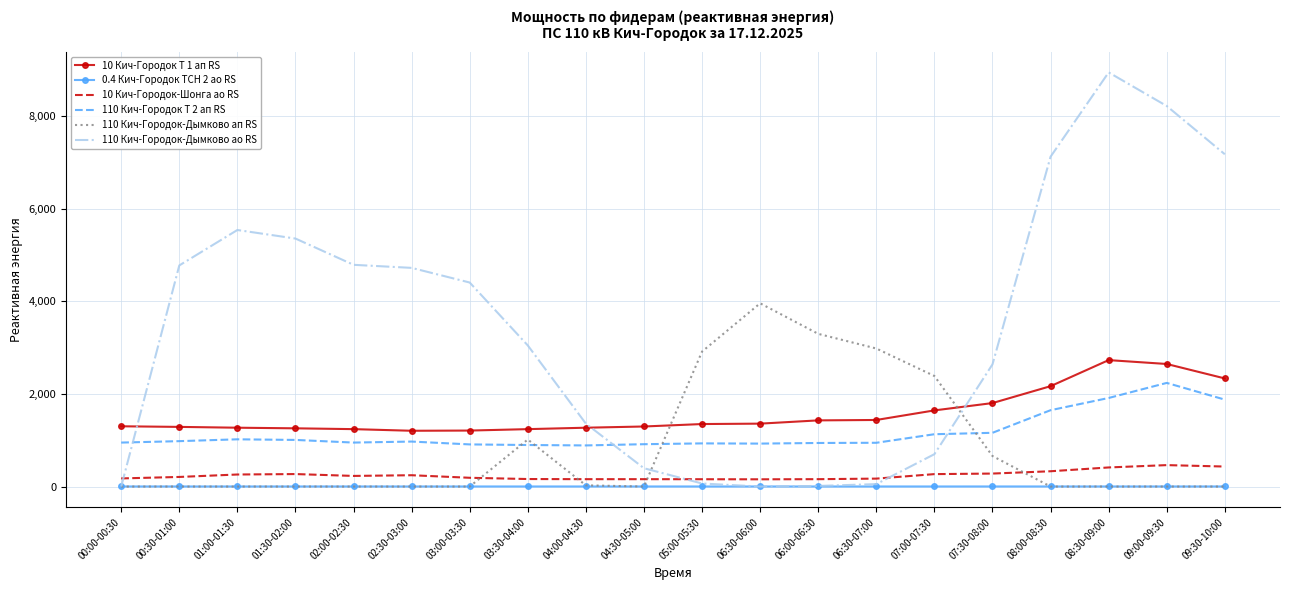

Count the number of categories in the chart.

20